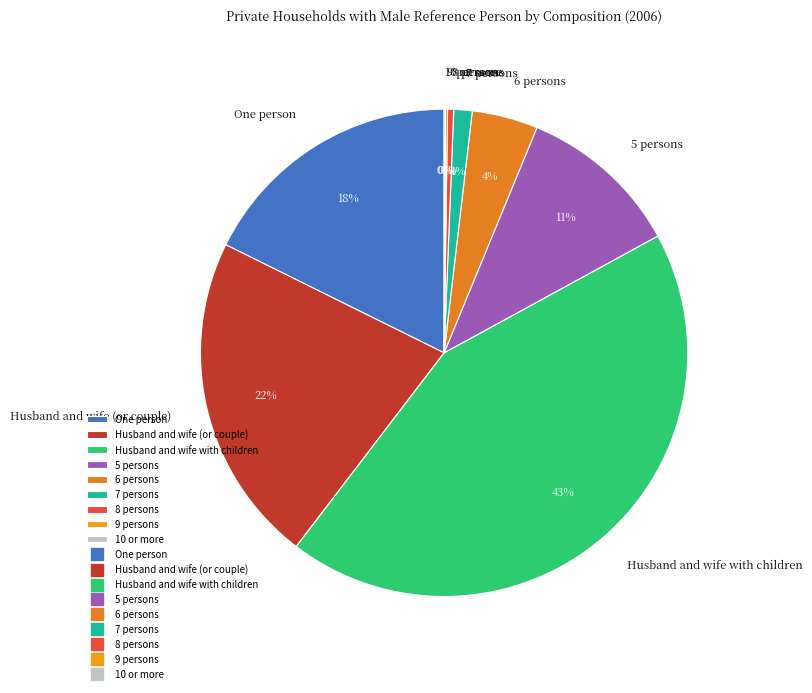

Which slice is the largest?

Husband and wife with children